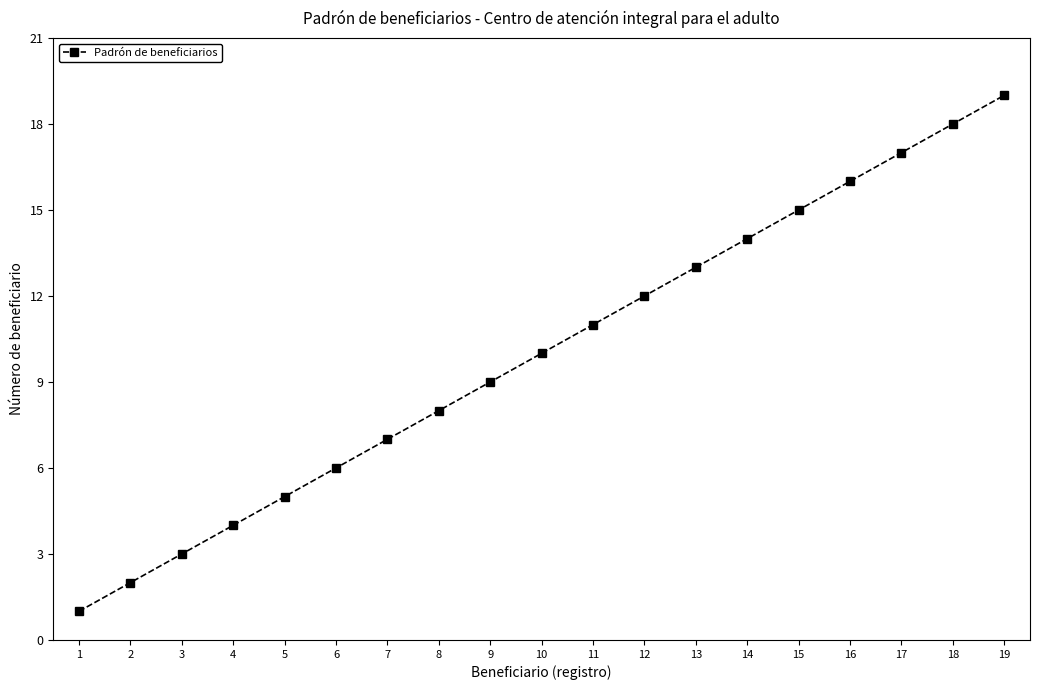

List the labels in order of value, smallest first.

1, 2, 3, 4, 5, 6, 7, 8, 9, 10, 11, 12, 13, 14, 15, 16, 17, 18, 19